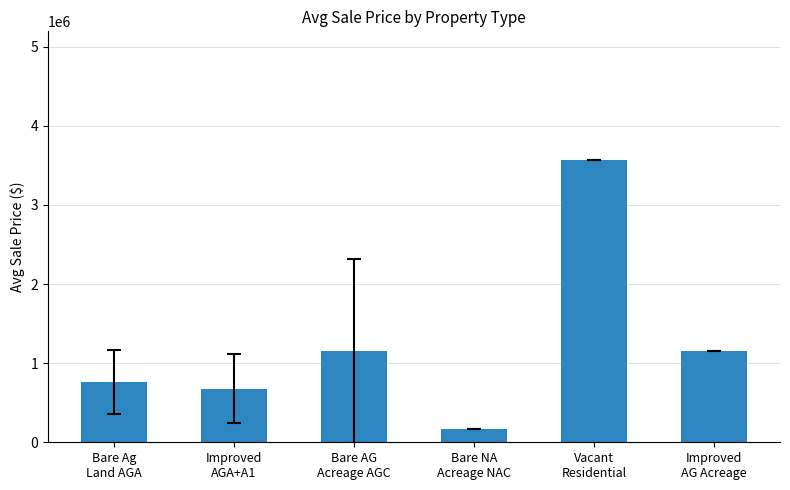

What is the difference between the maximum and minimum values?

3406250